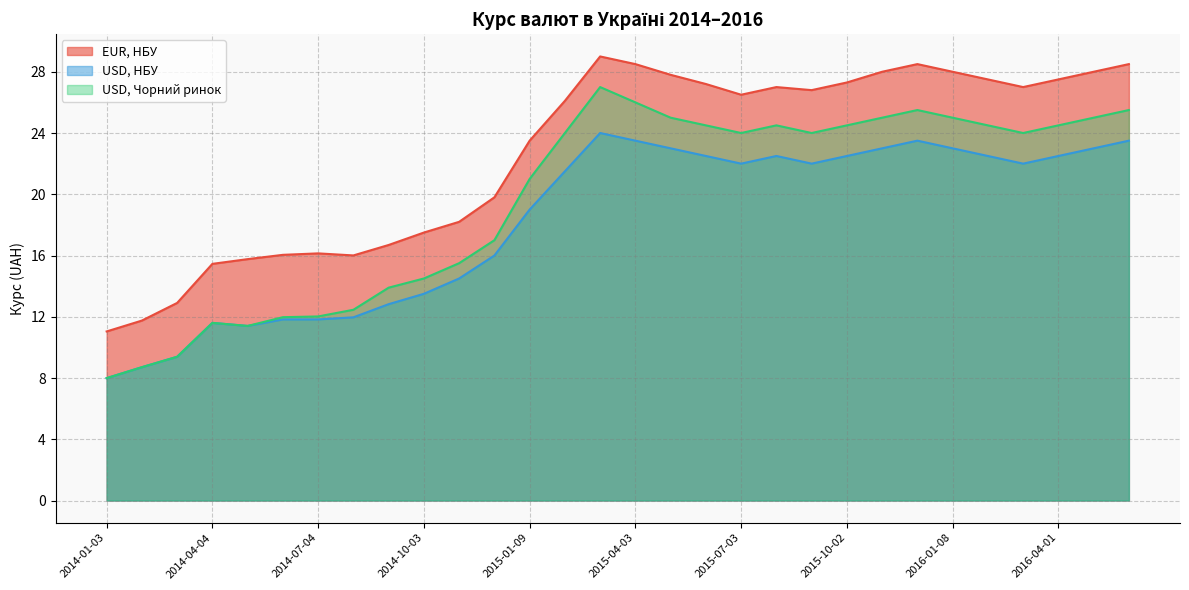

List the series in order of their peak value, highest first.

EUR, НБУ, USD, Чорний ринок, USD, НБУ